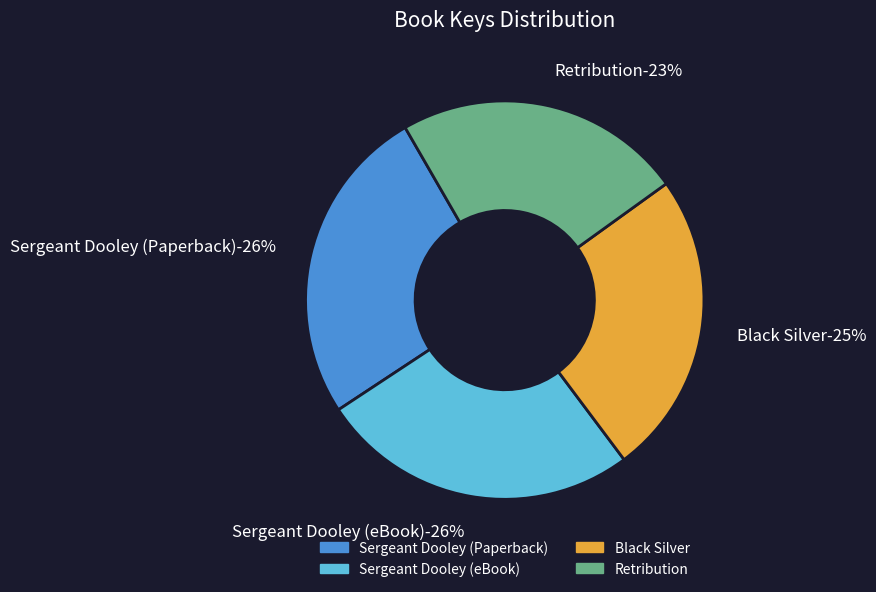

To the nearest percent, what is the average slice percentage?

25%